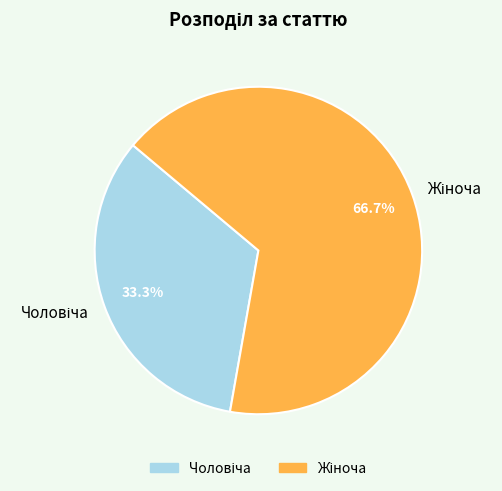

Does any single category account for the majority?

Yes